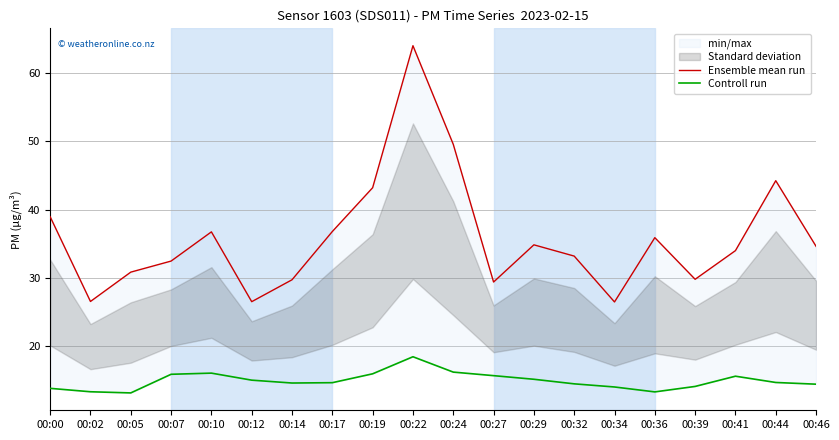

At which category does Controll run reach its first local peak?

00:10